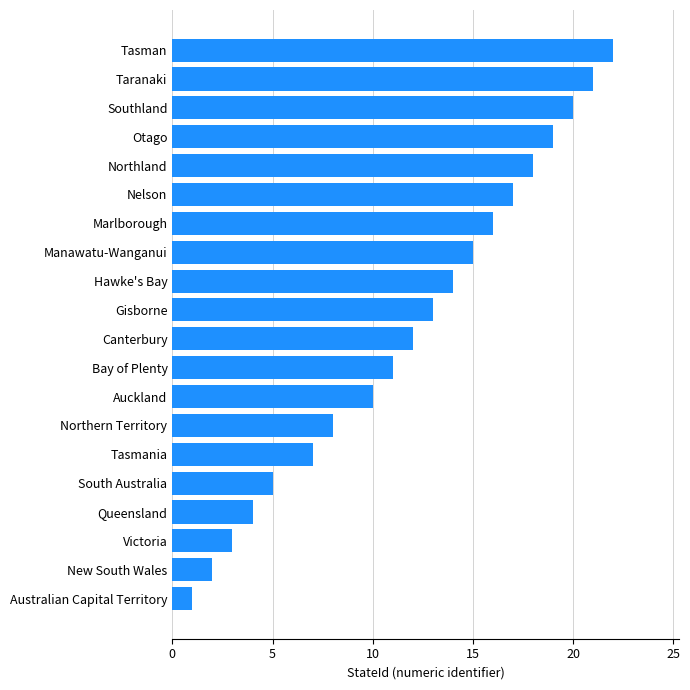

At which label is the value closest to 11?

Bay of Plenty